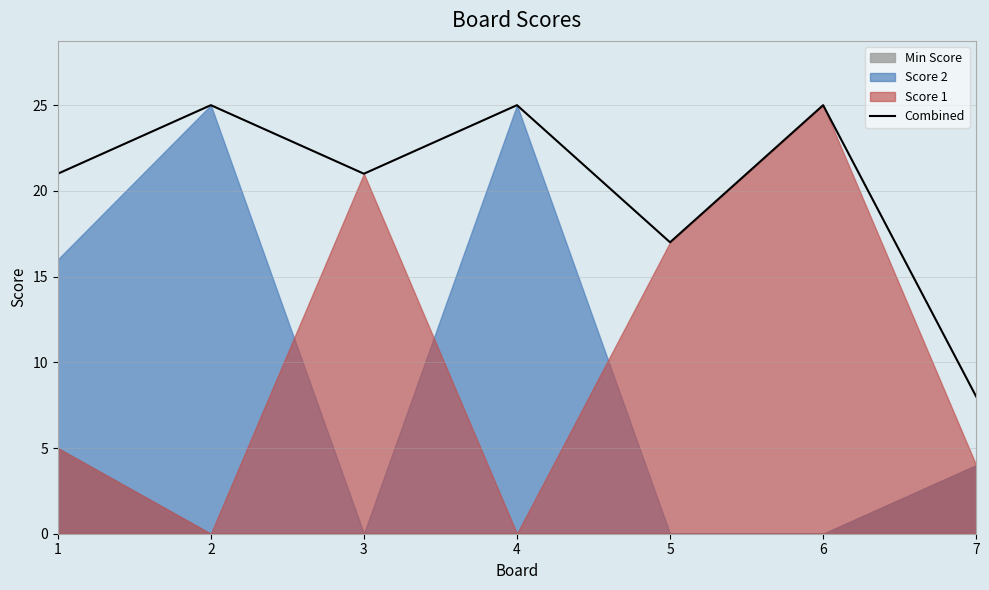

What is the change in value from 5 to 6?

+8